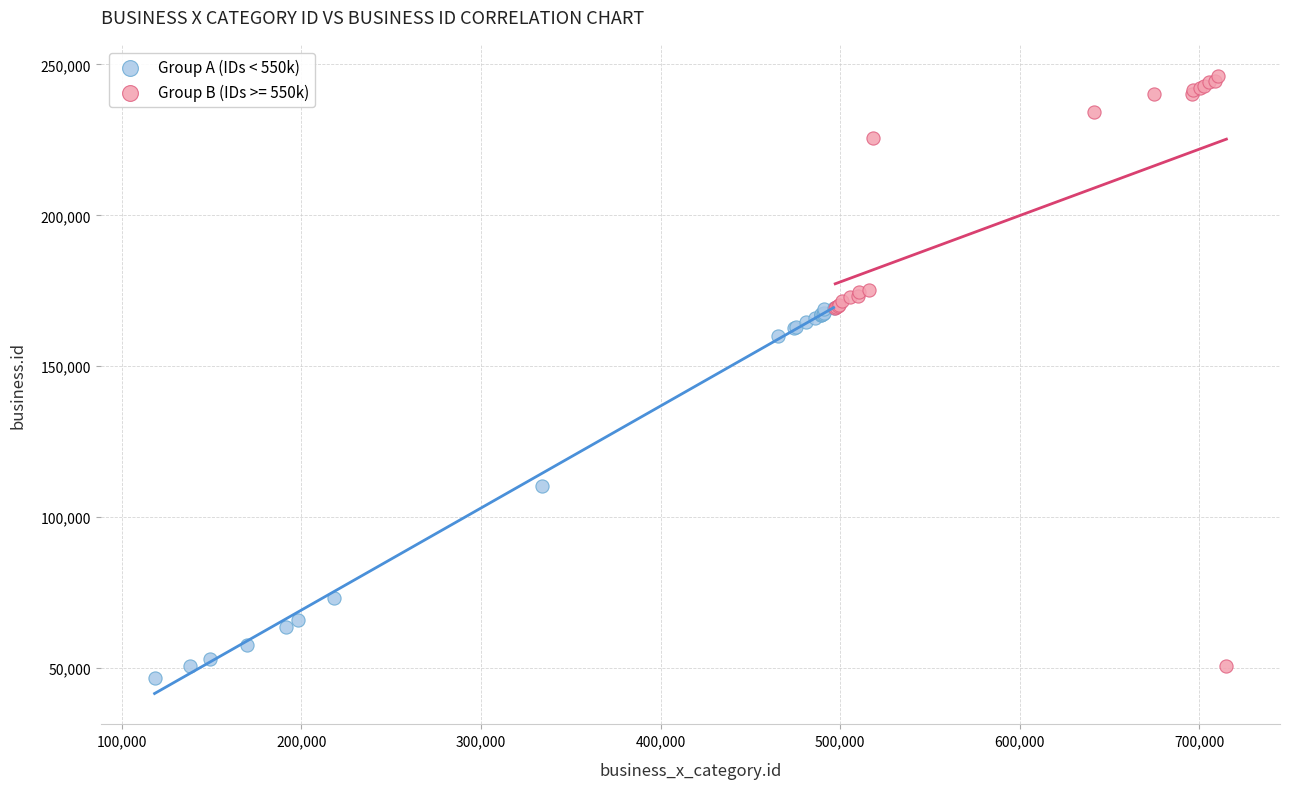

Which series contains the highest Y value?

Group B (IDs >= 550k)